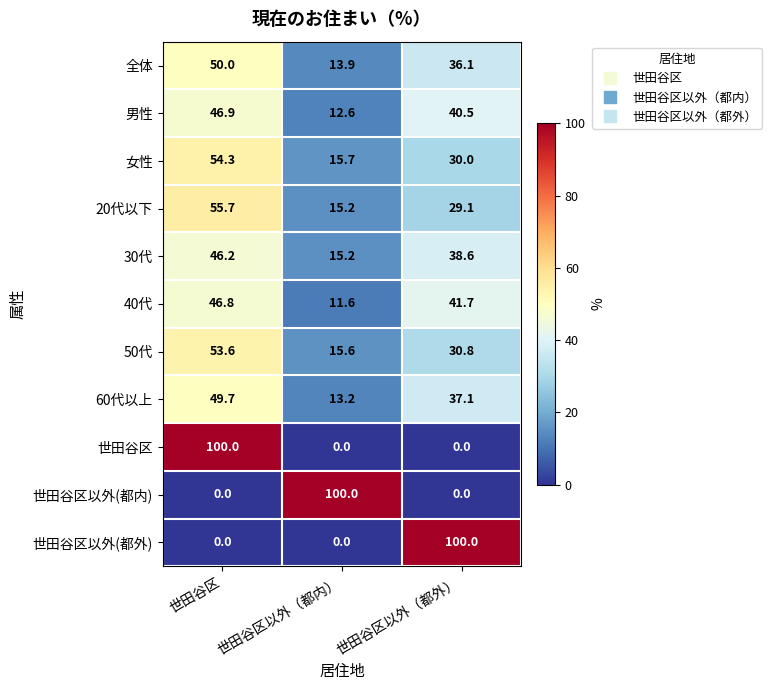

At which label does 全体 reach its peak?

世田谷区